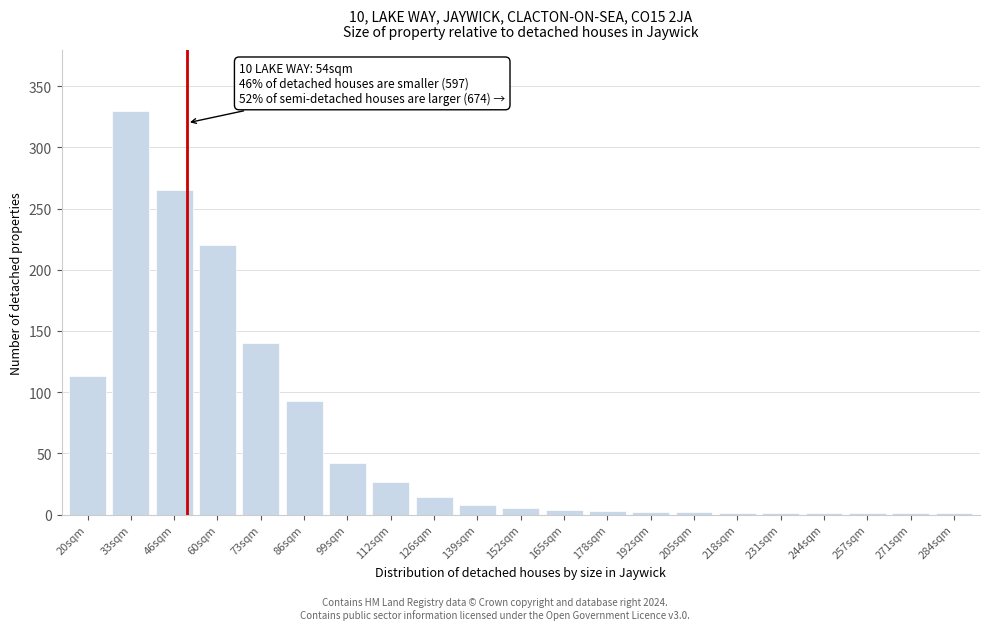

Is it true that the value at 60sqm is 347?

False